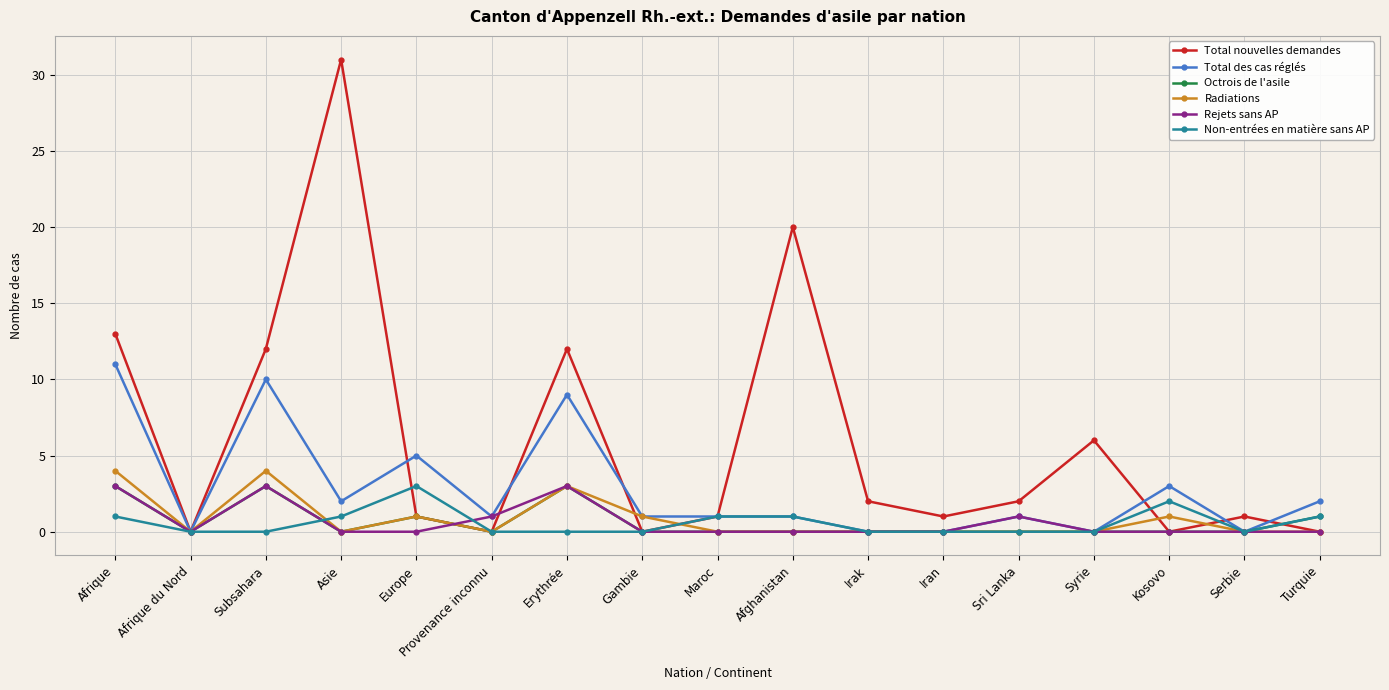

True or false: Radiations has a value of 0 at Asie.

True